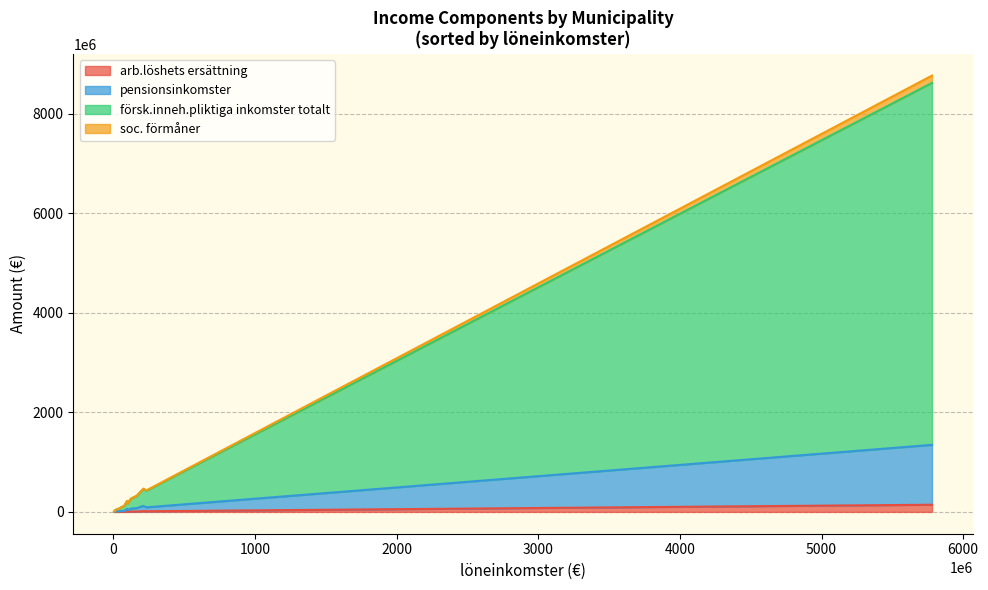

What is the sum of the forsk inneh pliktiga inkomster totalt values at ASKOLA and EURA?

346189172